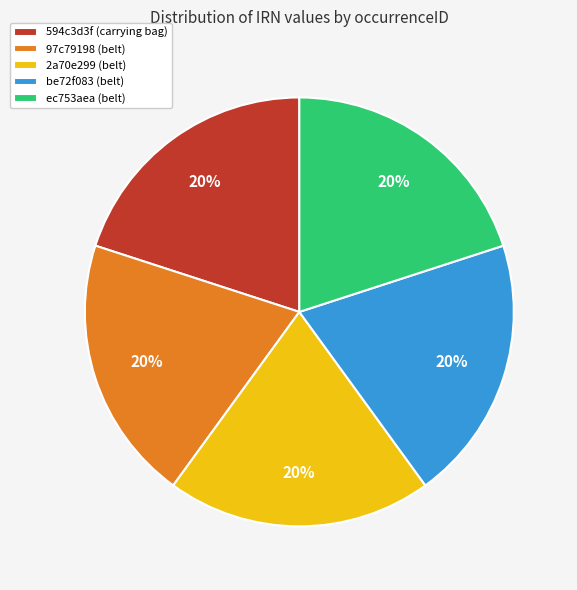

To the nearest percent, what is the combined percentage of be72f083 (belt) and 594c3d3f (carrying bag)?

40%